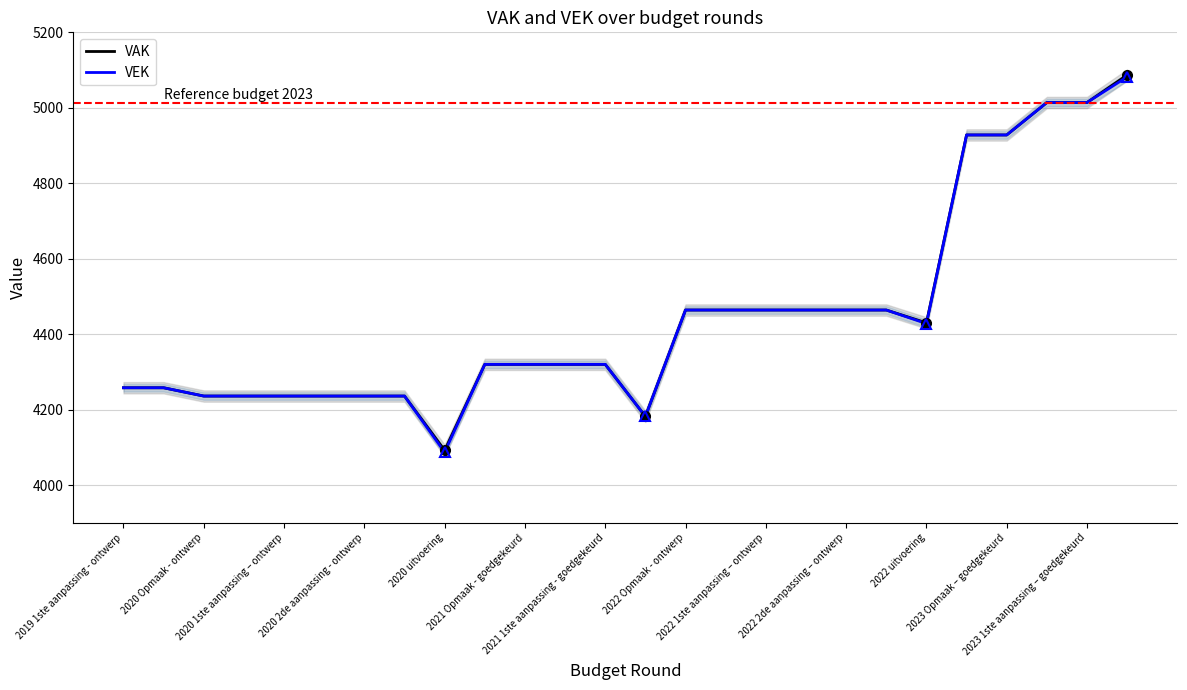

Rank the series at 2023 1ste aanpassing – goedgekeurd from highest to lowest value.

VAK, VEK